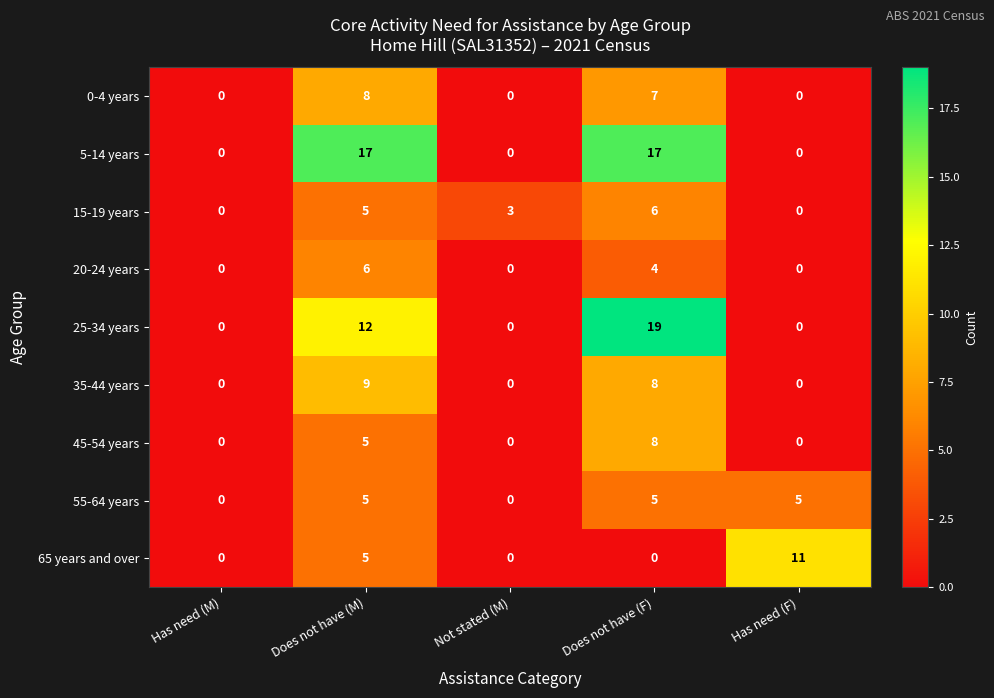

At which category is the sum across all series the highest?

Does not have (F)